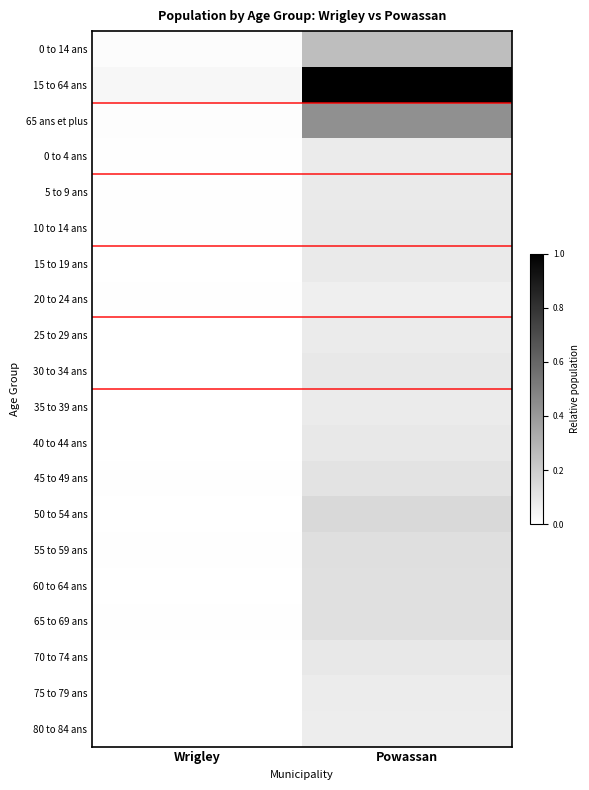

Reading left to right, transcribe all the data shown in this chart.

0 to 14 ans: Wrigley=0.0	Powassan=0.3
15 to 64 ans: Wrigley=0.0	Powassan=1.0
65 ans et plus: Wrigley=0.0	Powassan=0.4
0 to 4 ans: Wrigley=0.0	Powassan=0.1
5 to 9 ans: Wrigley=0.0	Powassan=0.1
10 to 14 ans: Wrigley=0.0	Powassan=0.1
15 to 19 ans: Wrigley=0.0	Powassan=0.1
20 to 24 ans: Wrigley=0.0	Powassan=0.1
25 to 29 ans: Wrigley=0.0	Powassan=0.1
30 to 34 ans: Wrigley=0.0	Powassan=0.1
35 to 39 ans: Wrigley=0.0	Powassan=0.1
40 to 44 ans: Wrigley=0.0	Powassan=0.1
45 to 49 ans: Wrigley=0.0	Powassan=0.1
50 to 54 ans: Wrigley=0.0	Powassan=0.1
55 to 59 ans: Wrigley=0.0	Powassan=0.1
60 to 64 ans: Wrigley=0.0	Powassan=0.1
65 to 69 ans: Wrigley=0.0	Powassan=0.1
70 to 74 ans: Wrigley=0.0	Powassan=0.1
75 to 79 ans: Wrigley=0.0	Powassan=0.1
80 to 84 ans: Wrigley=0.0	Powassan=0.1